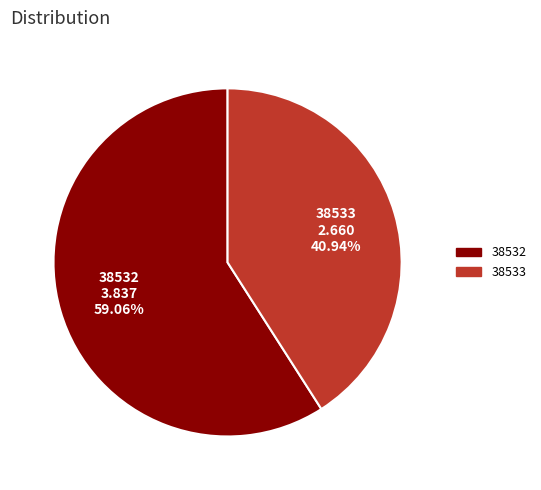

What percentage do 38532 and 38533 together represent?

100.0%